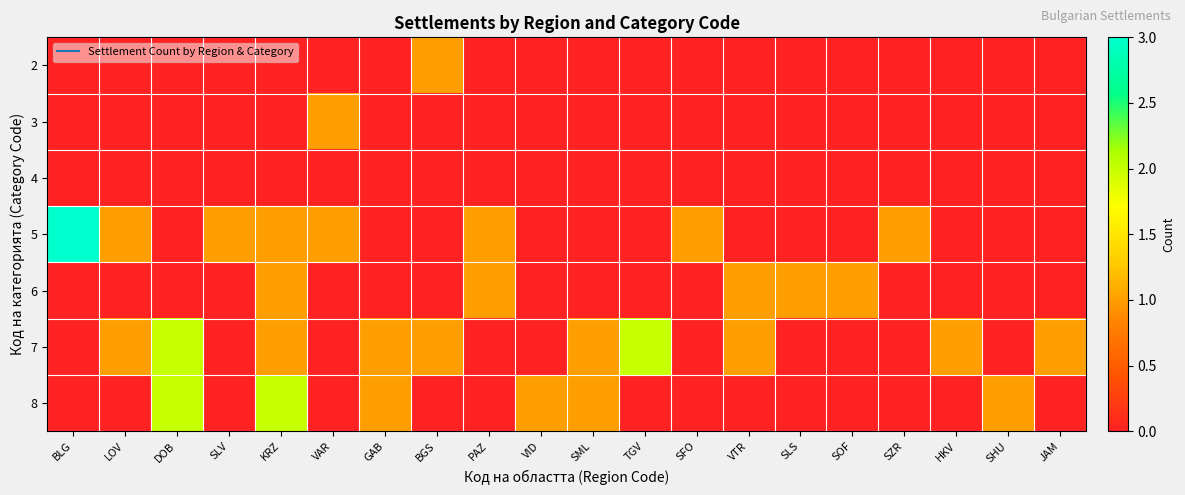

What is the spread (max minus min) of values at TGV?

2